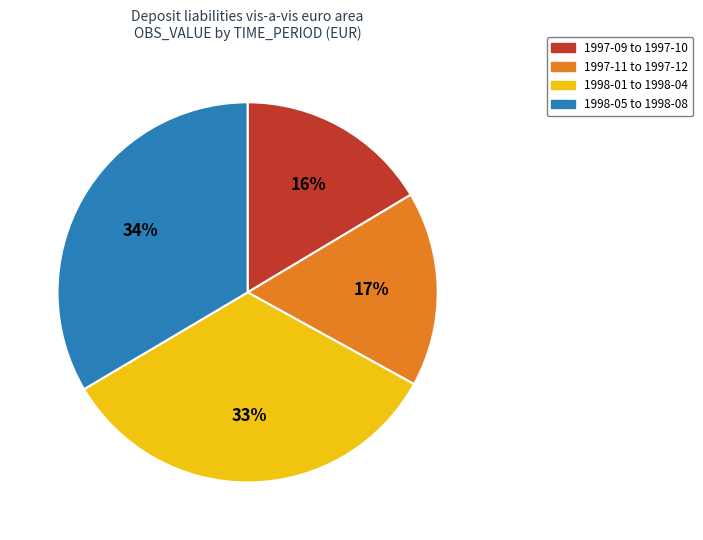

Is there a majority slice in this chart?

No